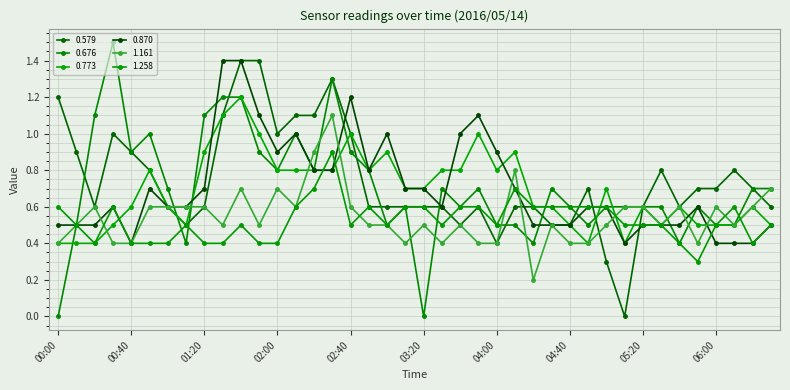

How many 0.773 values are between 0 and 1?

38